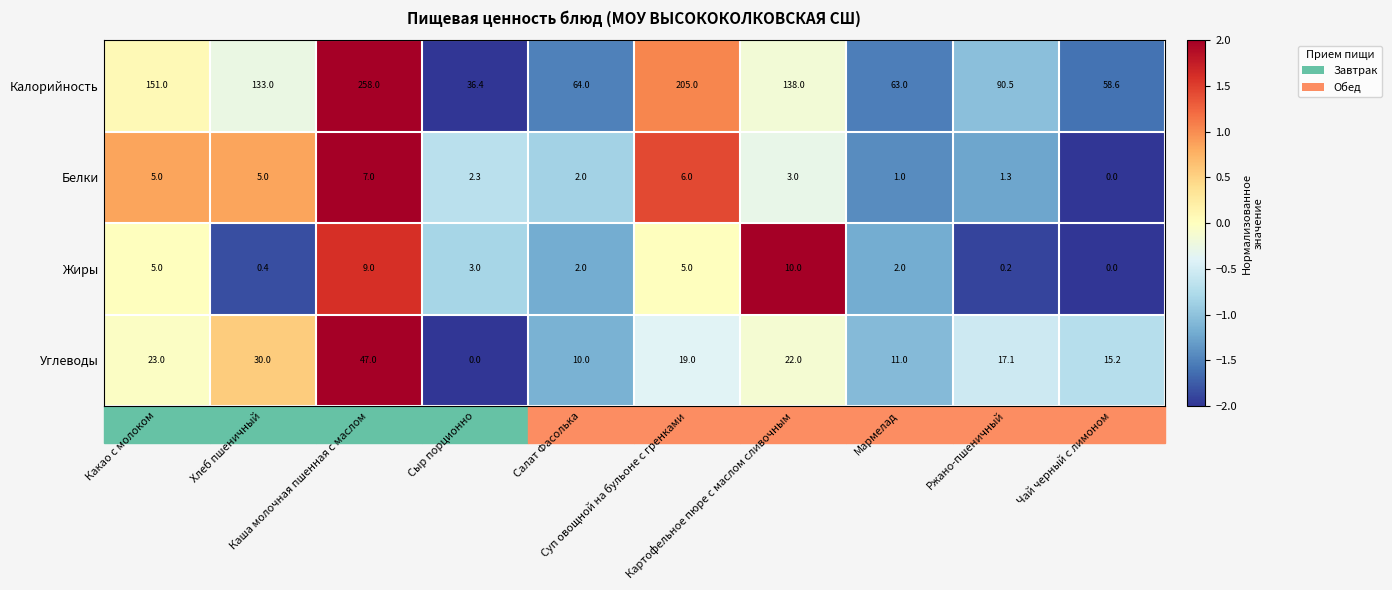

What is the difference between the maximum and minimum values in the Жиры series?

10.0